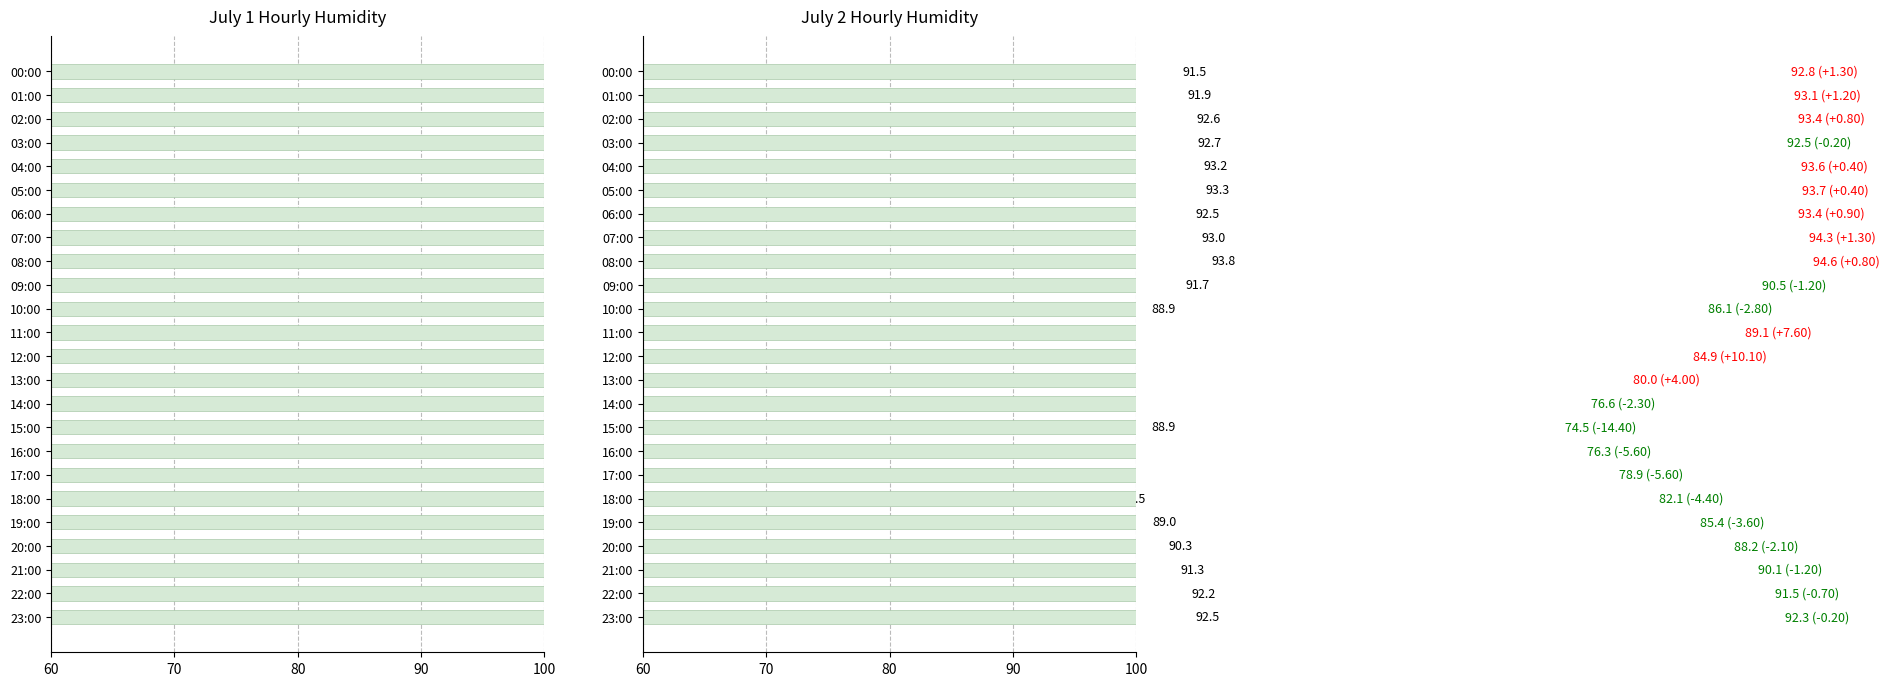

What is the difference between the July 2 Humidity values at 23:00 and 10:00?

6.2